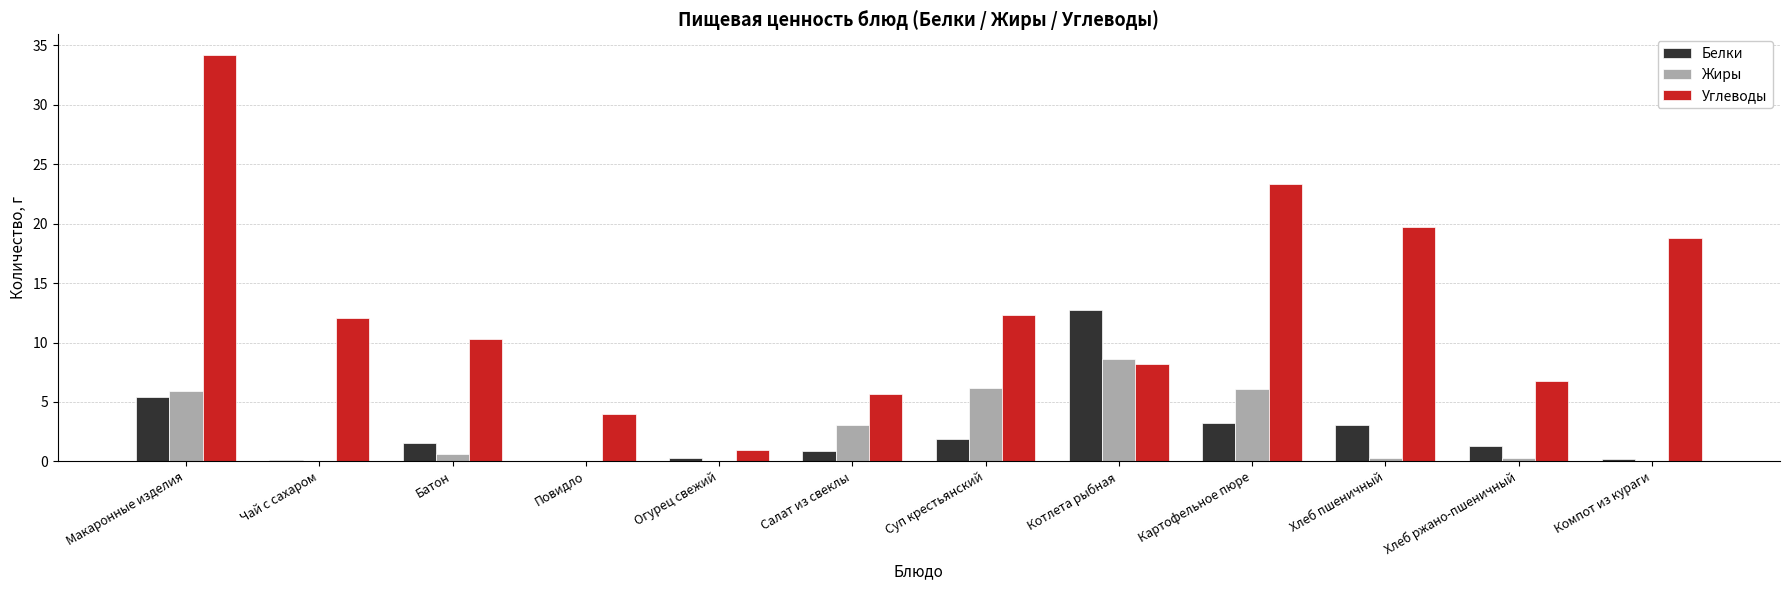

What is the maximum value for Белки?

12.8